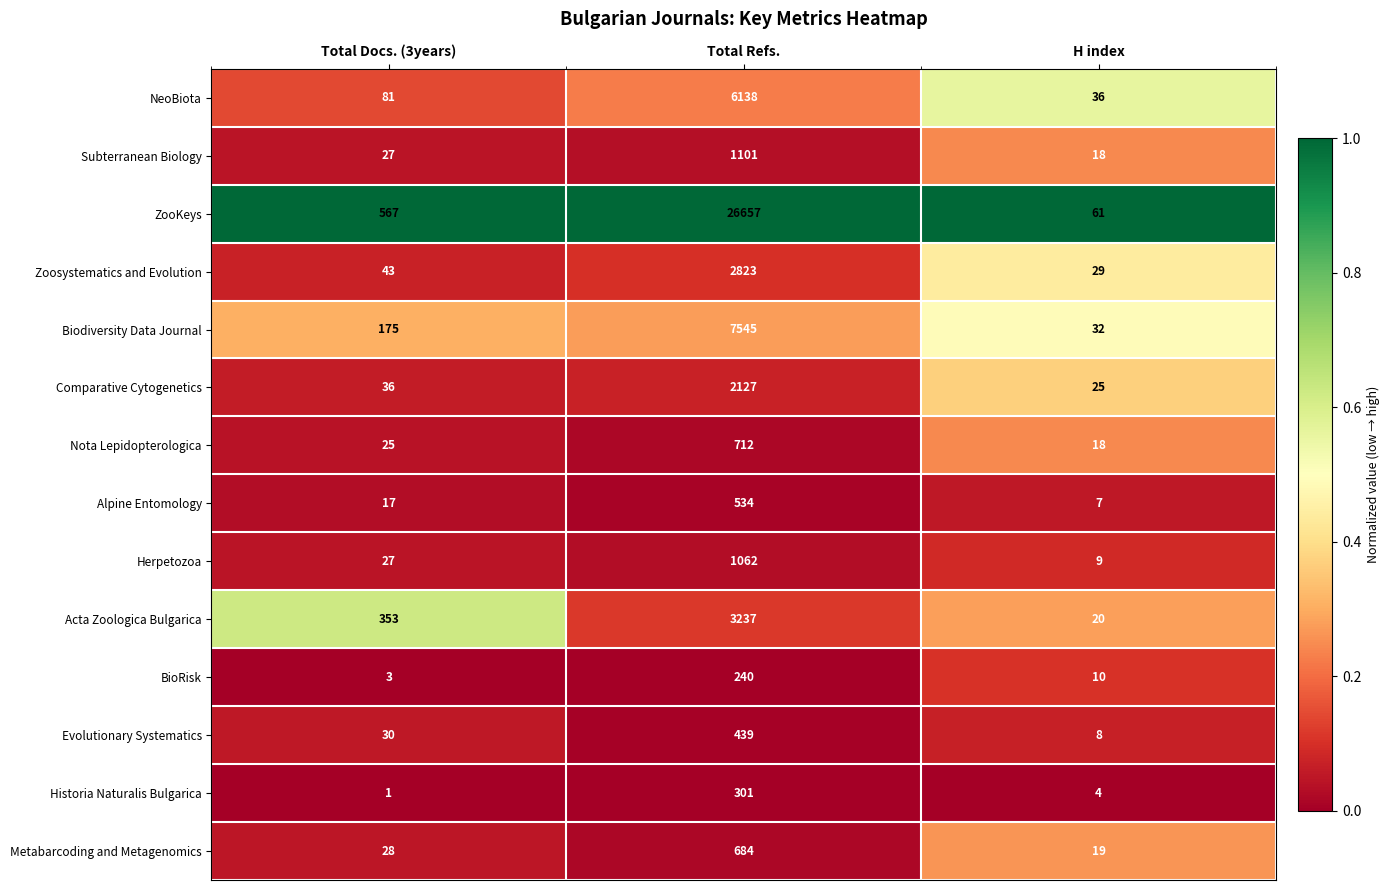

Rank the categories by Alpine Entomology value from lowest to highest.

H index, Total Docs. (3years), Total Refs.